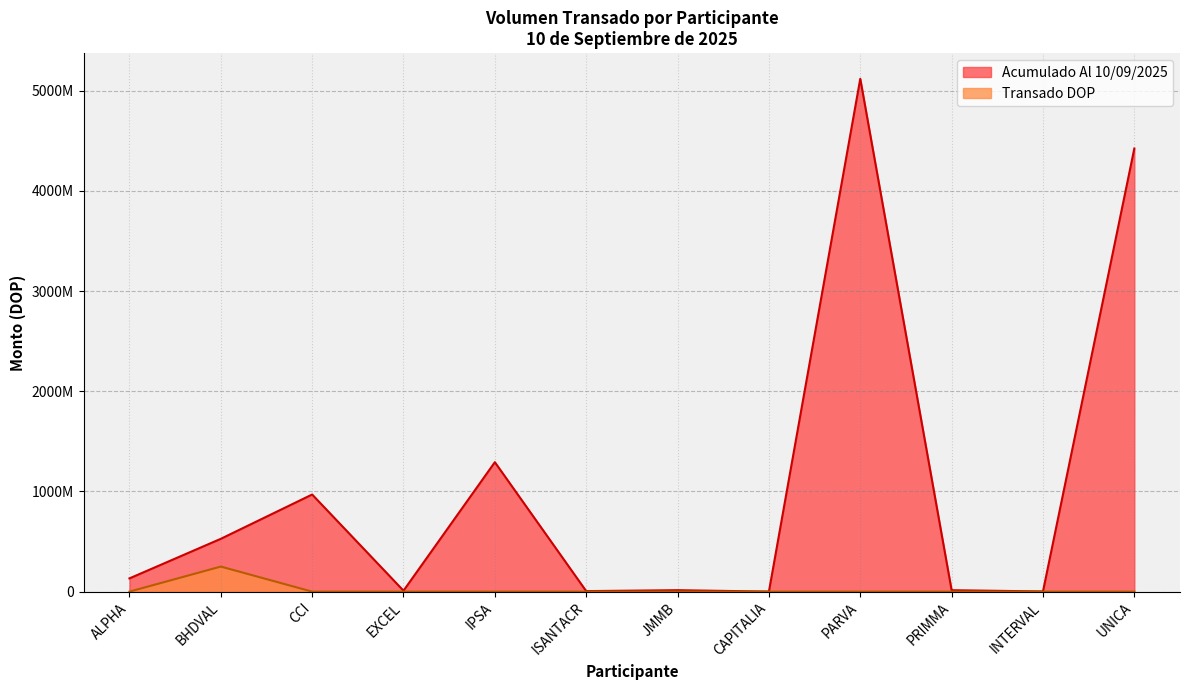

True or false: Transado DOP has a value of 0.0 at PARVA.

True